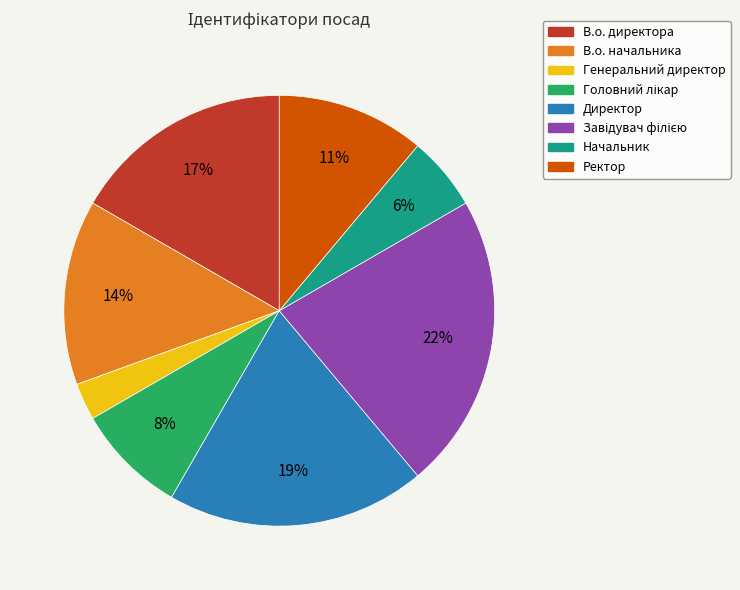

Is there any slice that represents more than half of the pie?

No